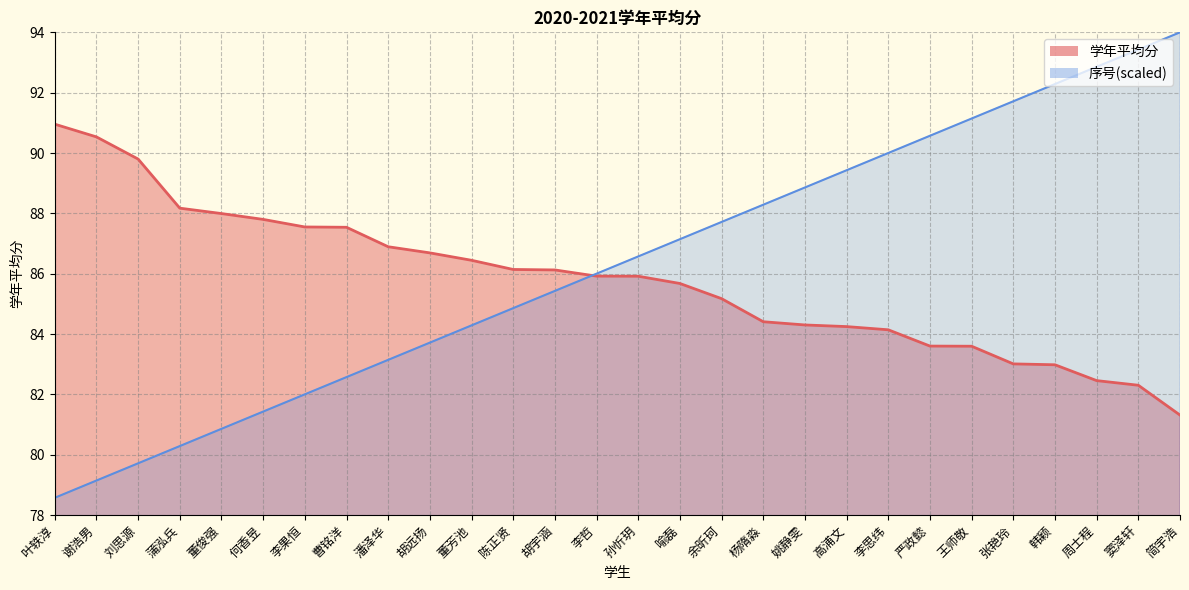

What is the difference between the second highest and second lowest values in the 学年平均分 series?

8.2